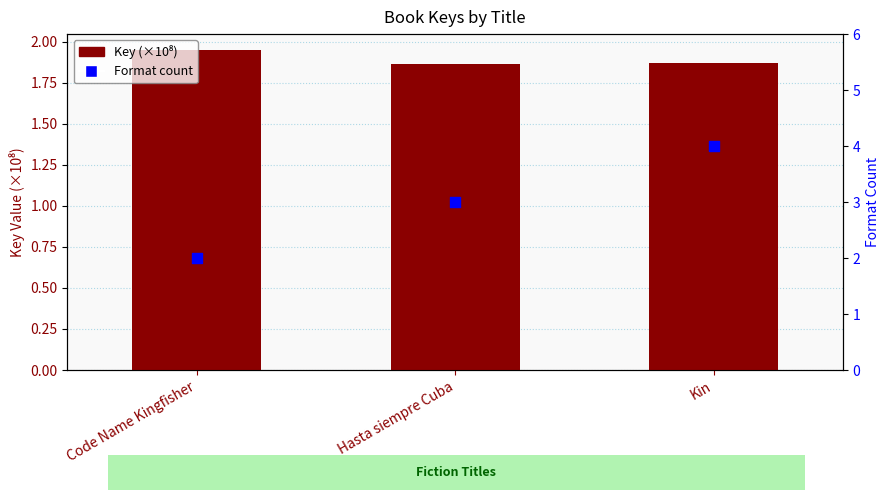

Which series has the largest Y range (max minus min)?

Format count